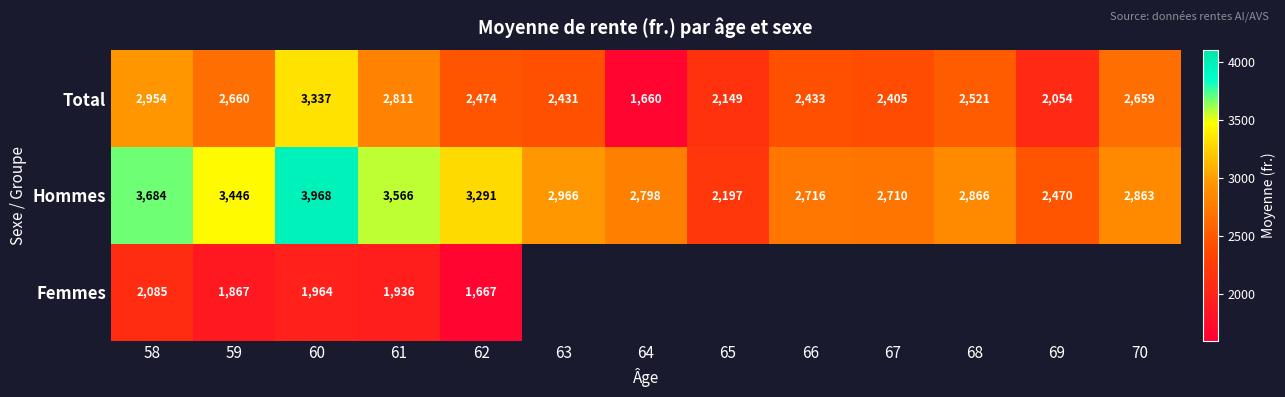

Rank the series at 59 from highest to lowest value.

Hommes, Total, Femmes